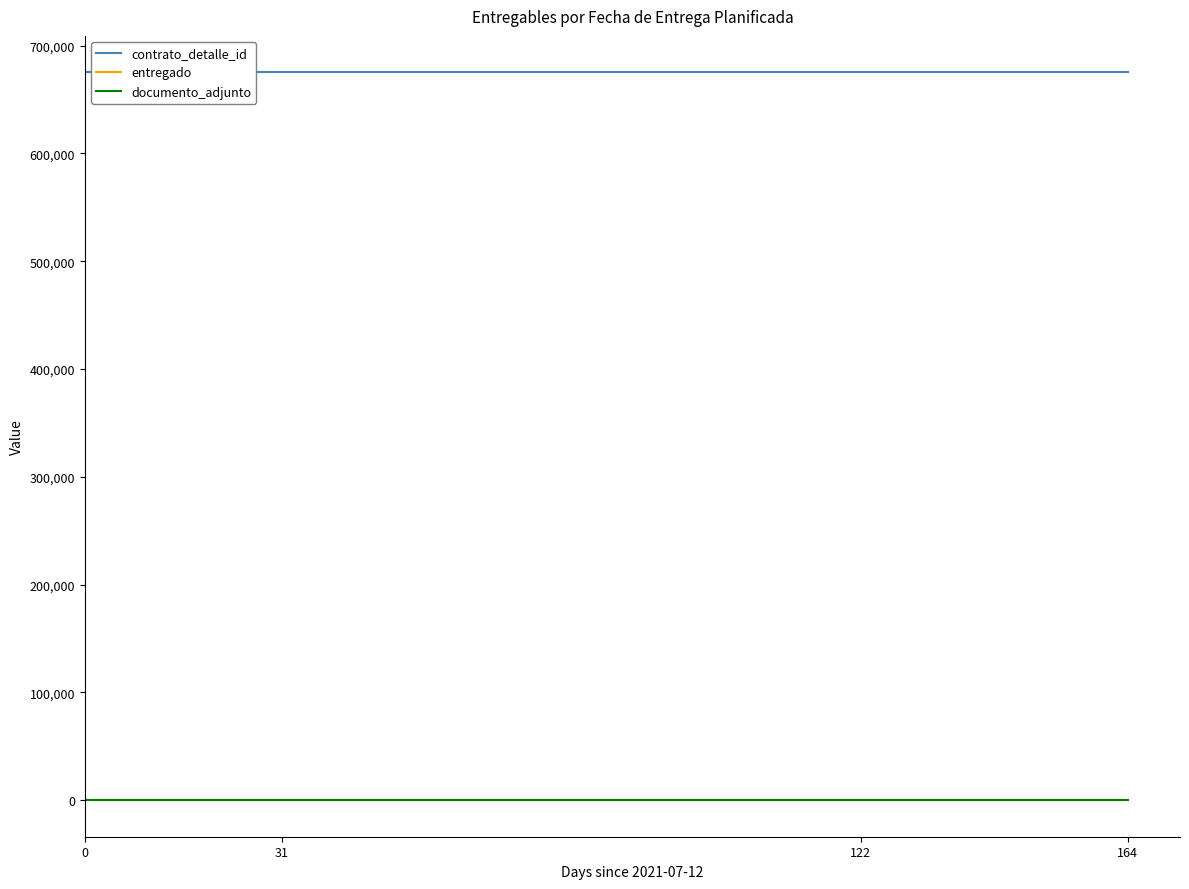

Is this an area chart (filled region under the line)?

No